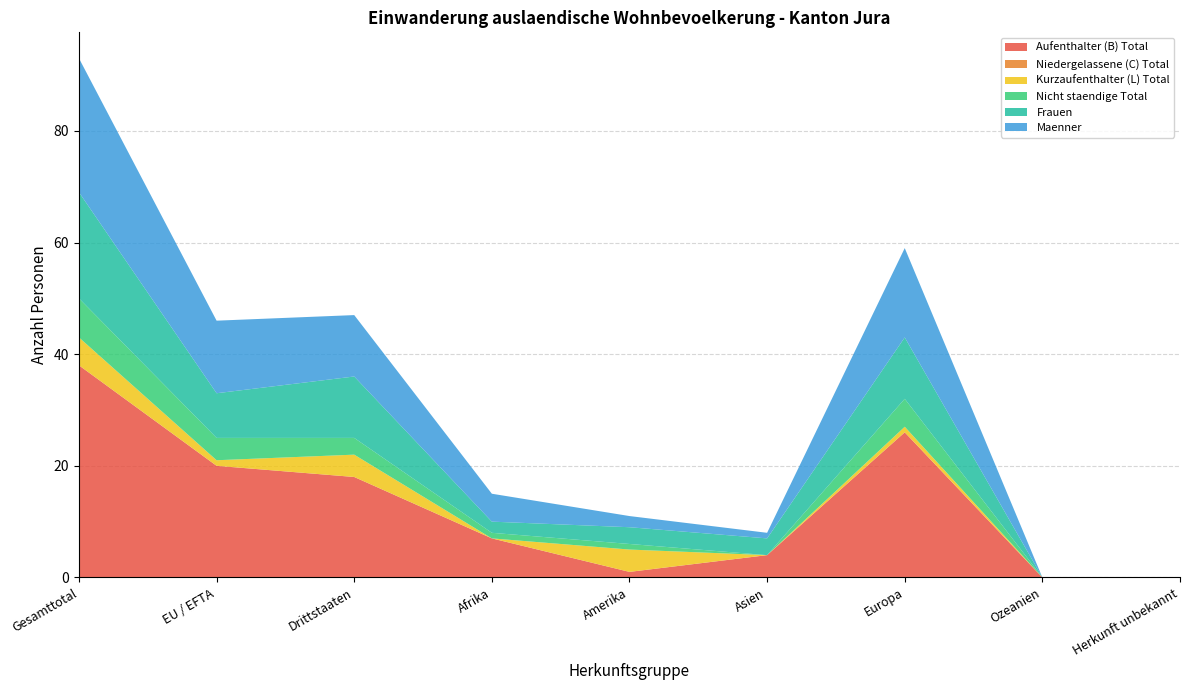

Reading right to left, what are all the values shown in this chart?

Aufenthalter (B) Total: 0	0	26	4	1	7	18	20	38
Niedergelassene (C) Total: 0	0	0	0	0	0	0	0	0
Kurzaufenthalter (L) Total: 0	0	1	0	4	0	4	1	5
Nicht staendige Total: 0	0	5	0	1	1	3	4	7
Frauen: 0	0	11	3	3	2	11	8	19
Maenner: 0	0	16	1	2	5	11	13	24